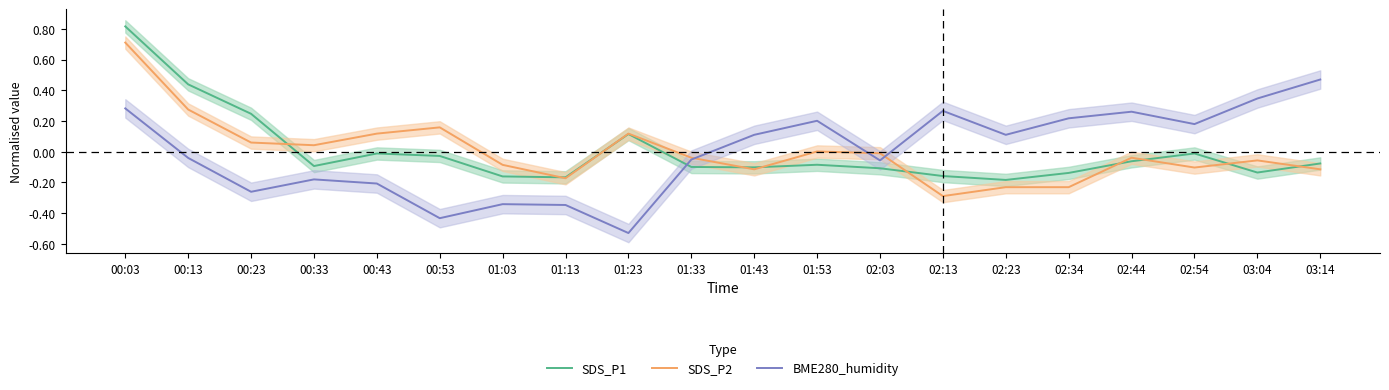

How many data points does each series have?

20